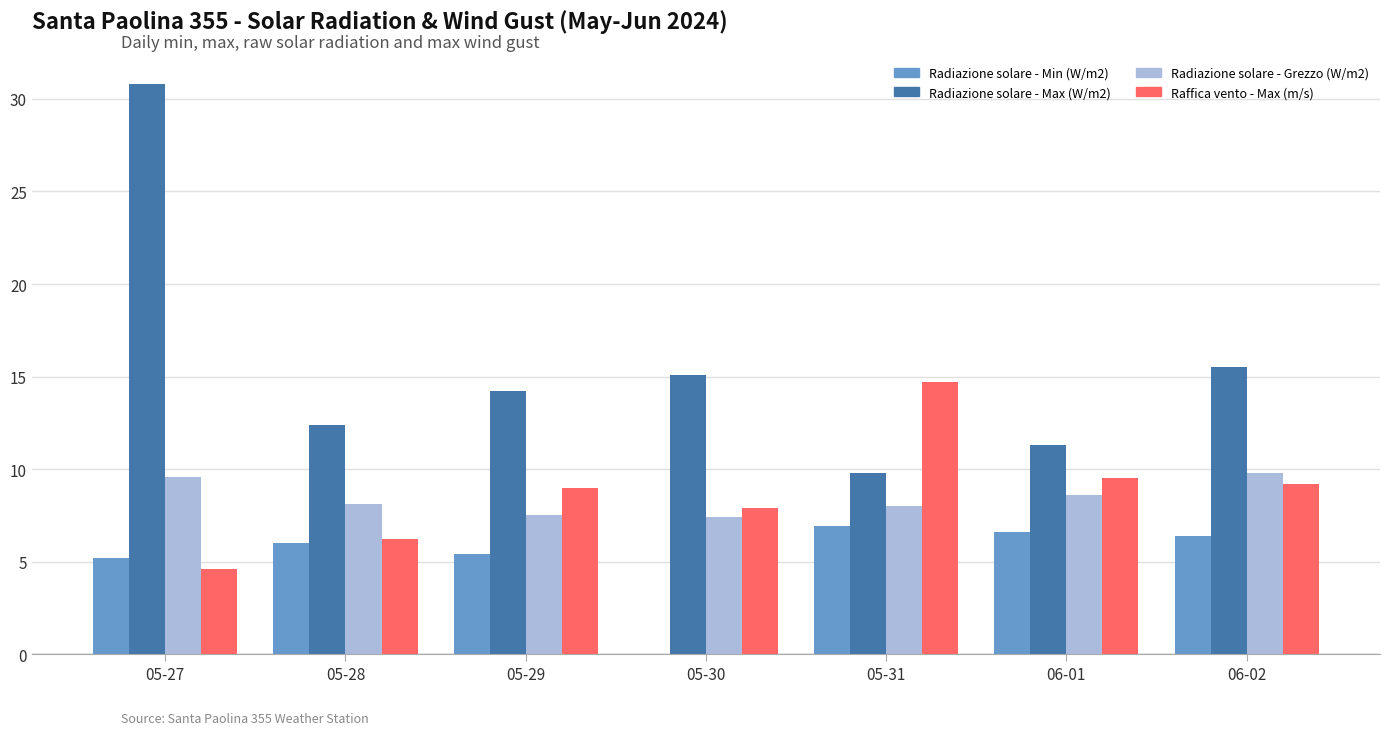

Which series changed the most between 05-29 and 05-30?

Radiazione solare - Min (W/m2)